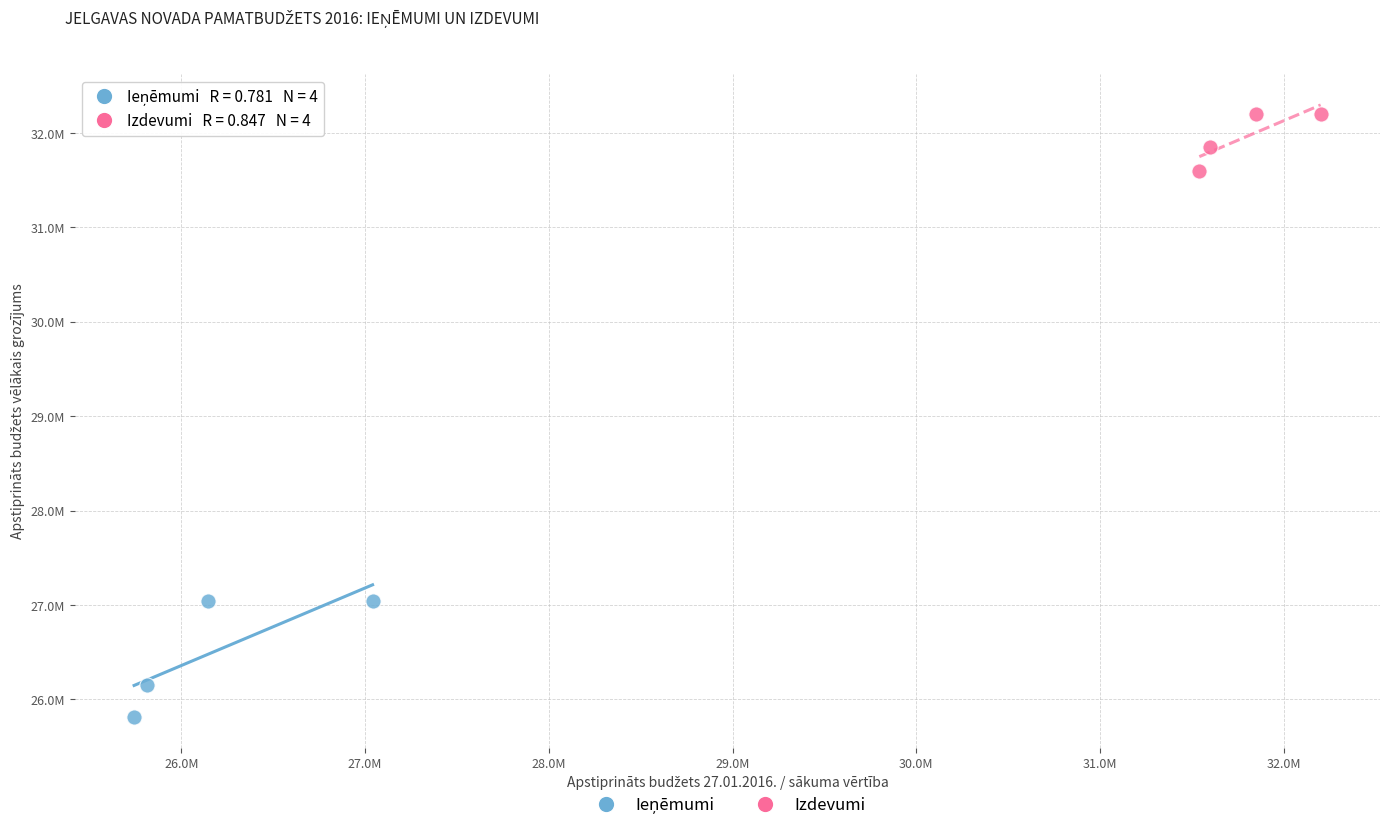

Which series reaches the maximum Y coordinate?

Izdevumi